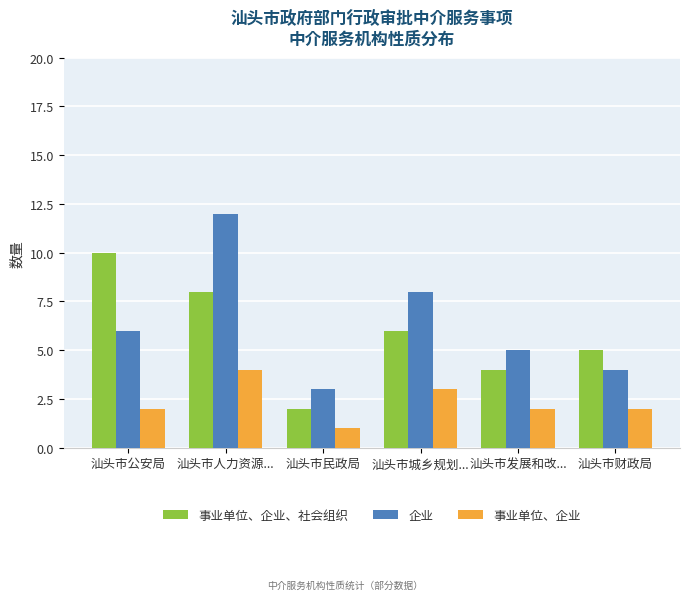

What is the value of the 企业 bar at the 5th from the left?

5